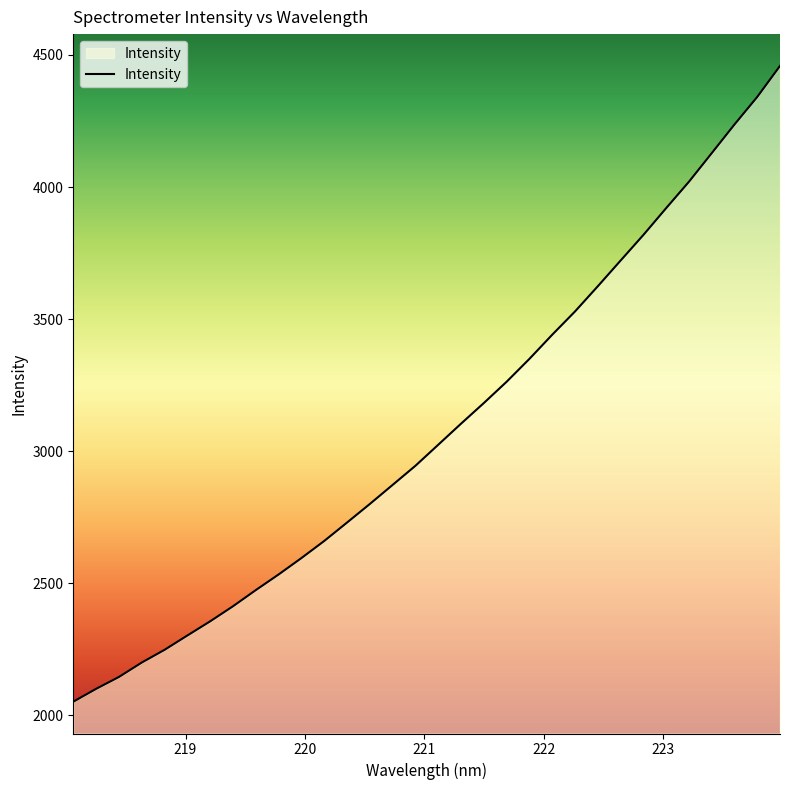

Does the chart display data point markers on the line(s)?

No